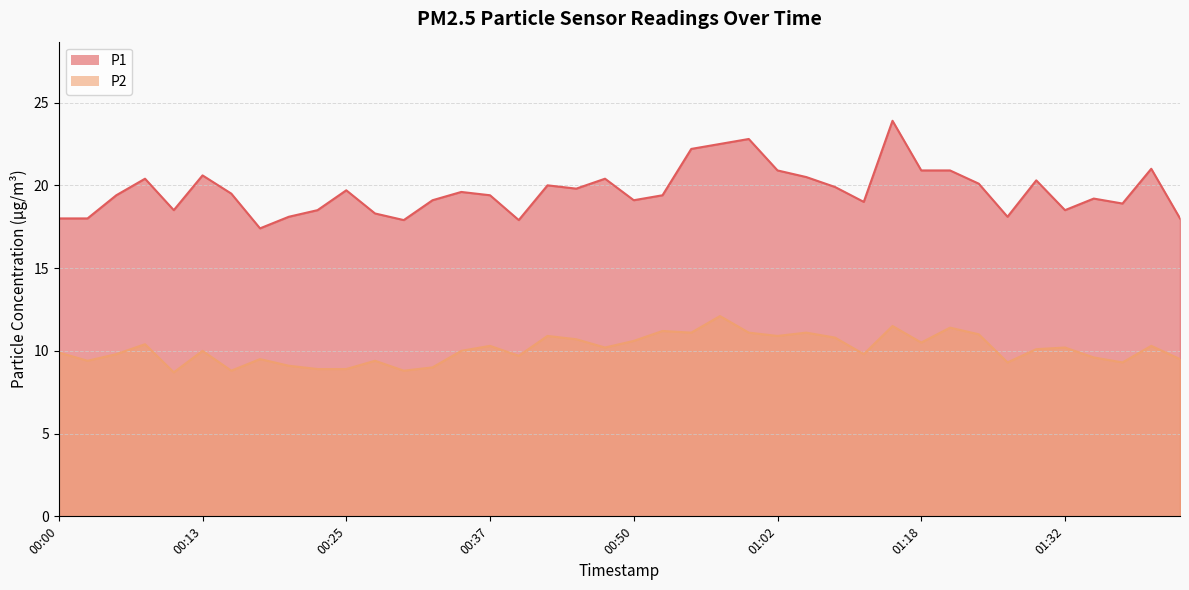

What position from the left is 01:00?

25